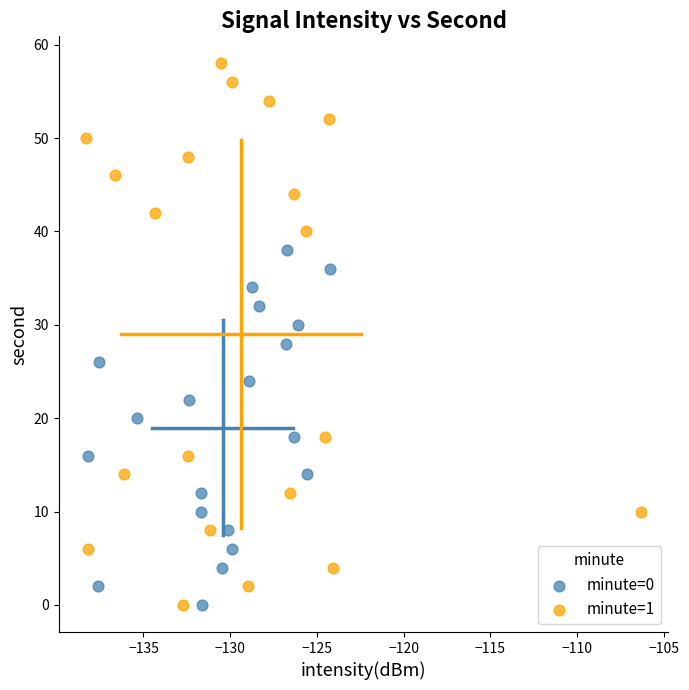

What are all the series names shown in the legend?

minute=0, minute=1